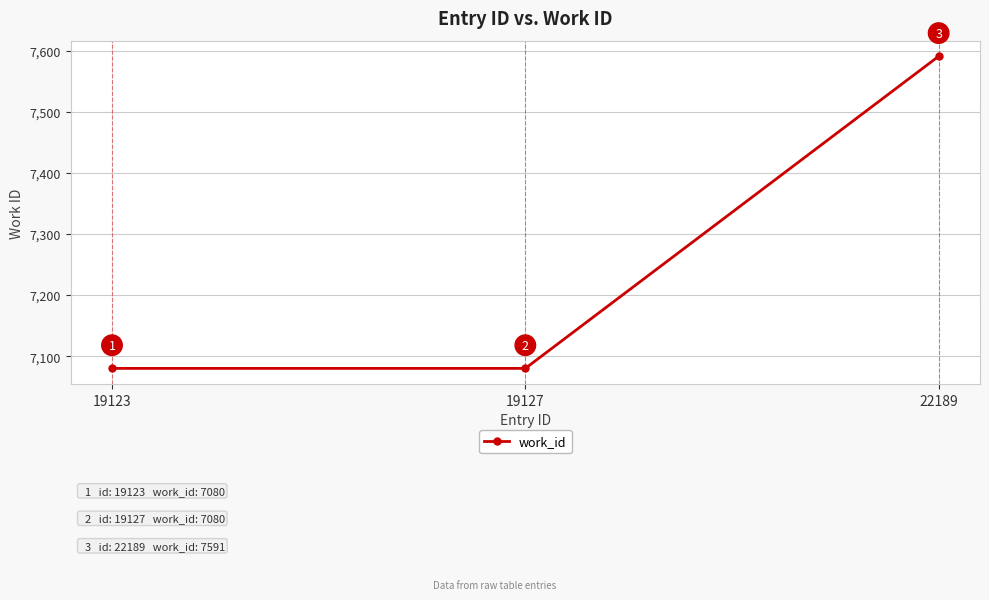

Between 19123 and 22189, which is larger?

22189